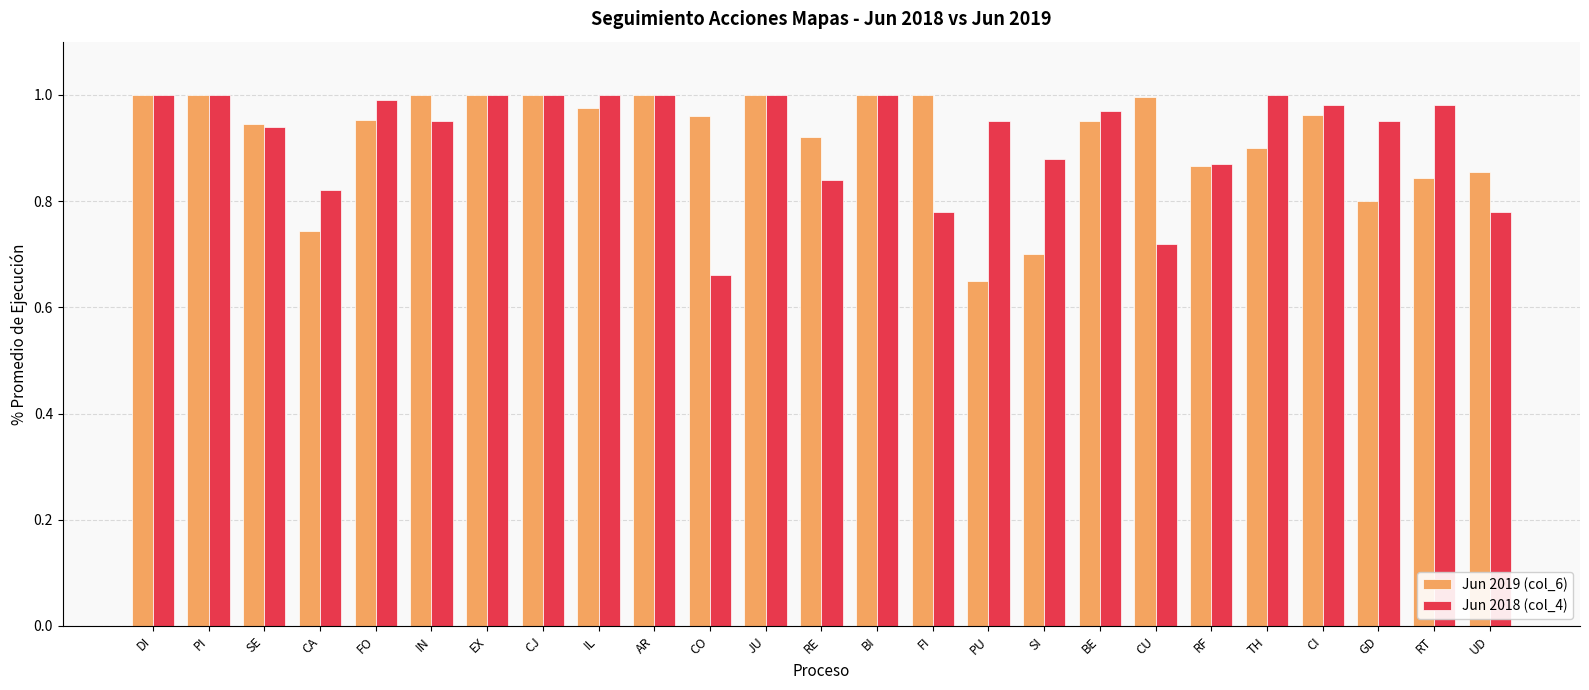

What is the label of the 8th bar from the left?

CJ